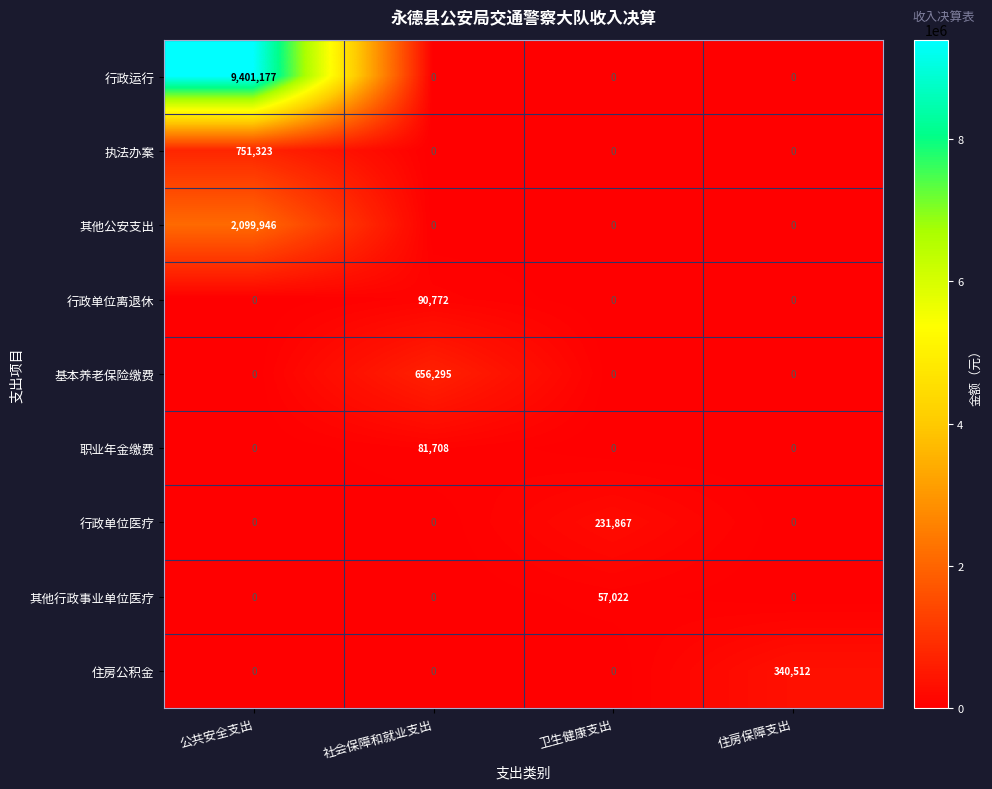

At which category is the sum across all series the highest?

公共安全支出